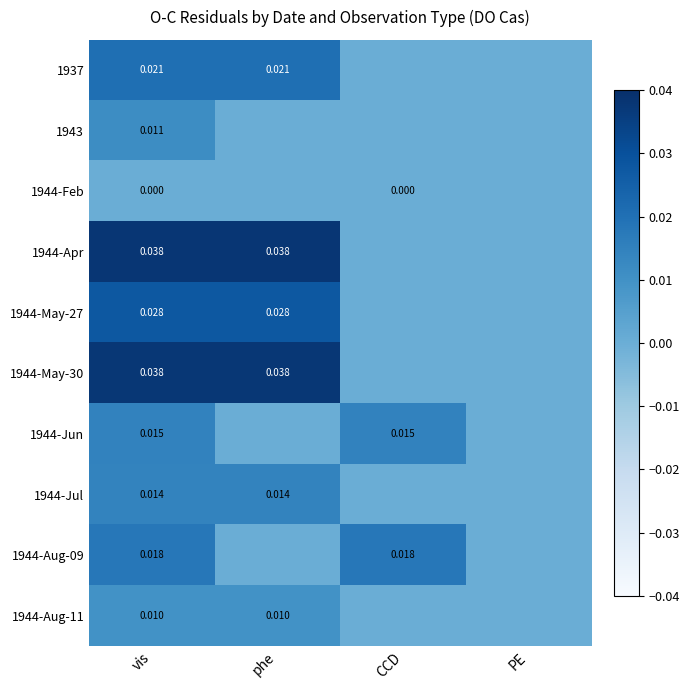

Which series changed the most between vis and phe?

1944-Aug-09